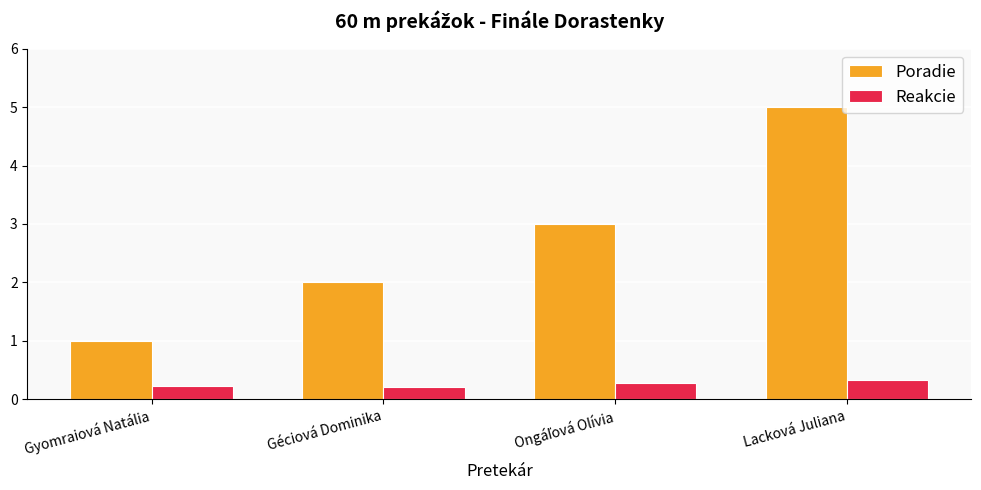

Which series has the widest spread of values?

Poradie